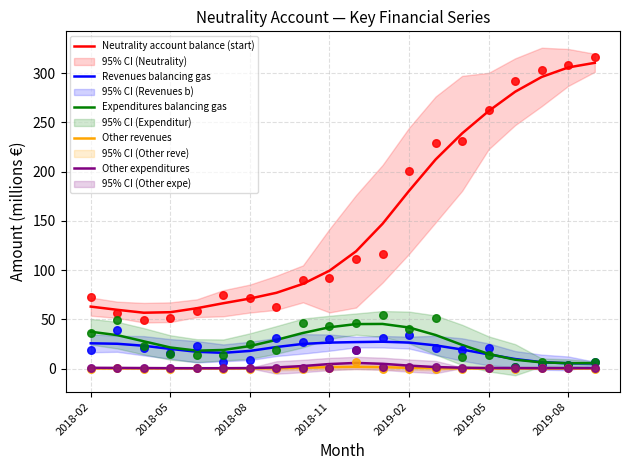

Which series has the largest total across all categories?

Neutrality account balance (start)